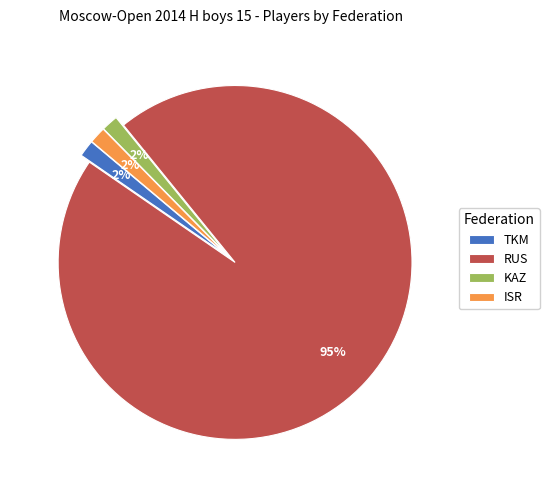

To the nearest percent, what is the average slice percentage?

25%